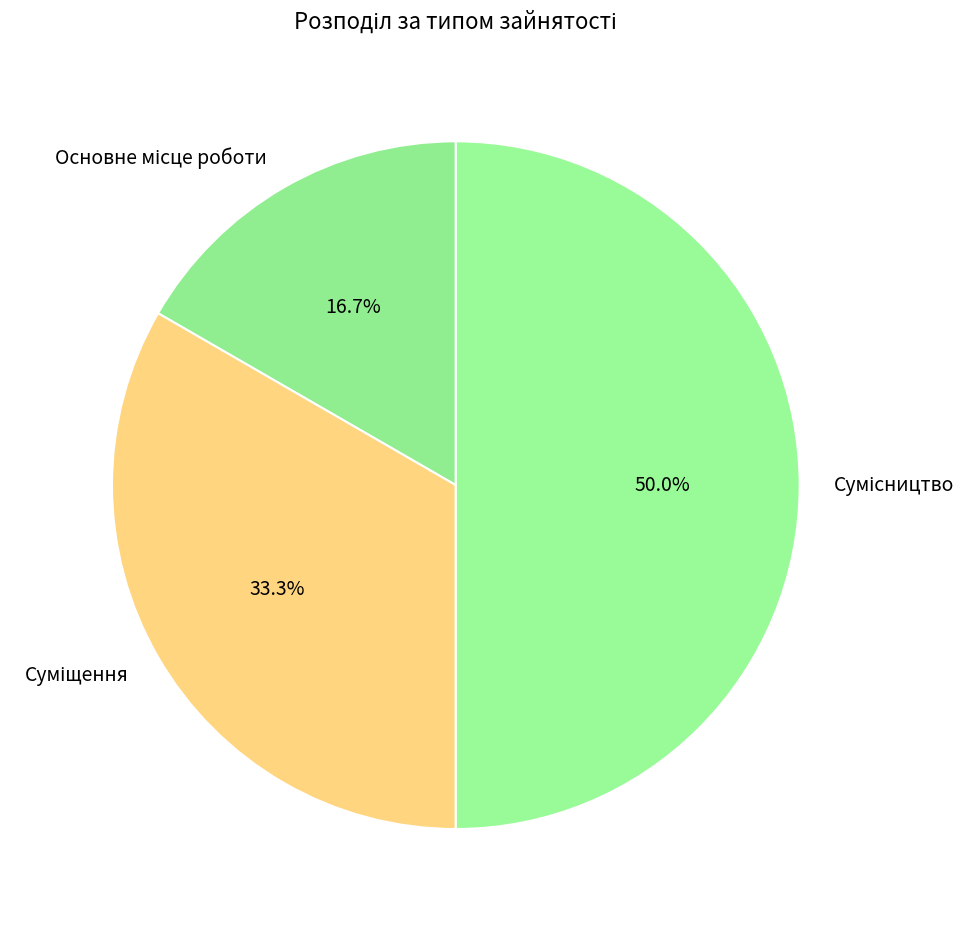

How many segments does this pie chart have?

3